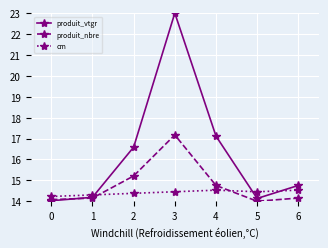

What is the difference between the second highest and minimum values in the produit_nbre series?

1.2